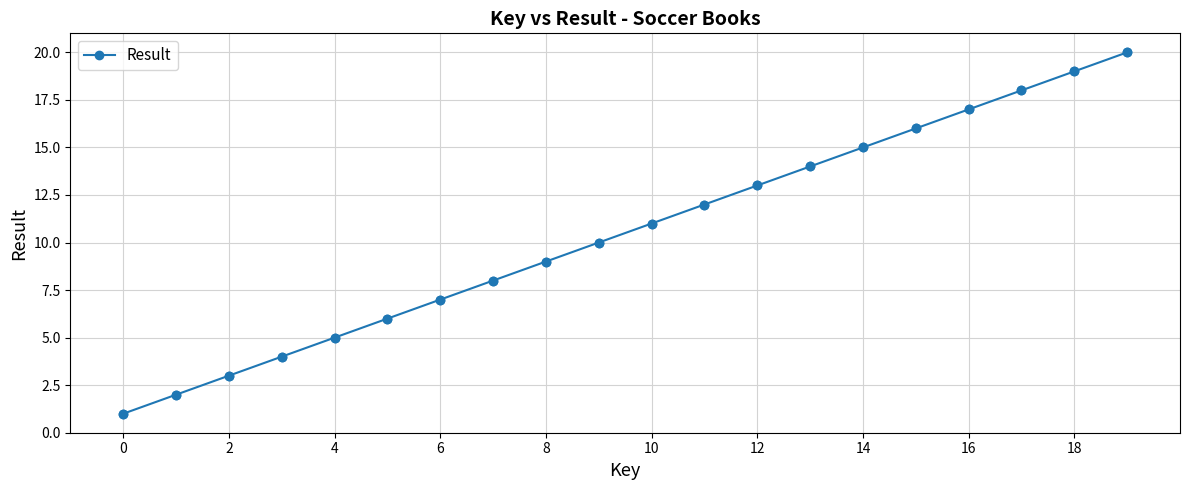

What is the greatest value displayed?

20